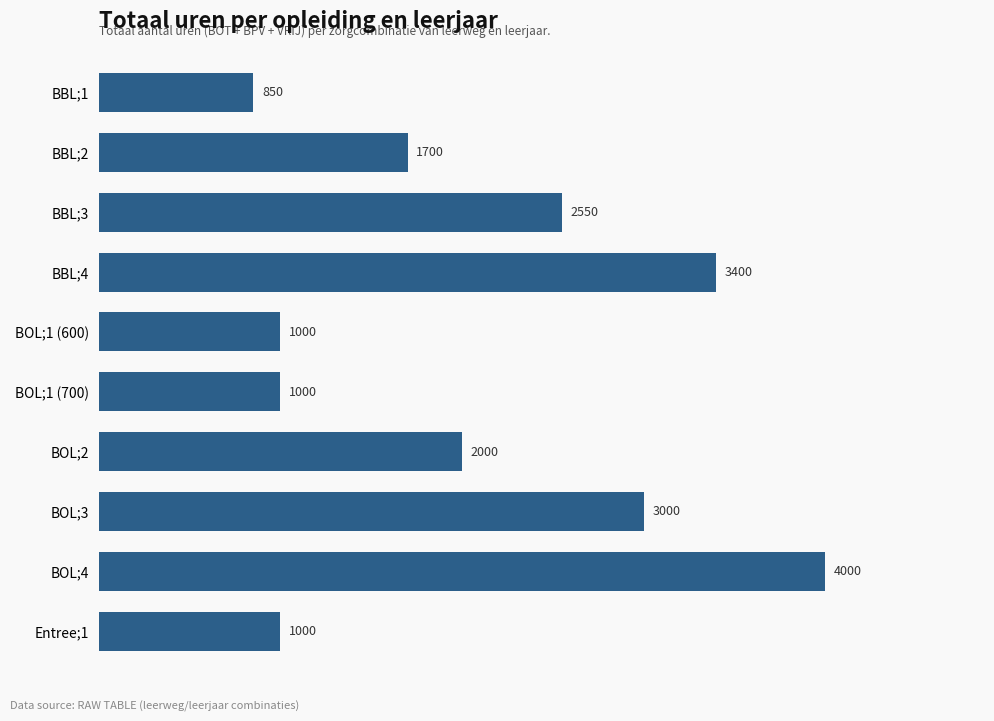

At which label is the value closest to 2425?

BBL;3